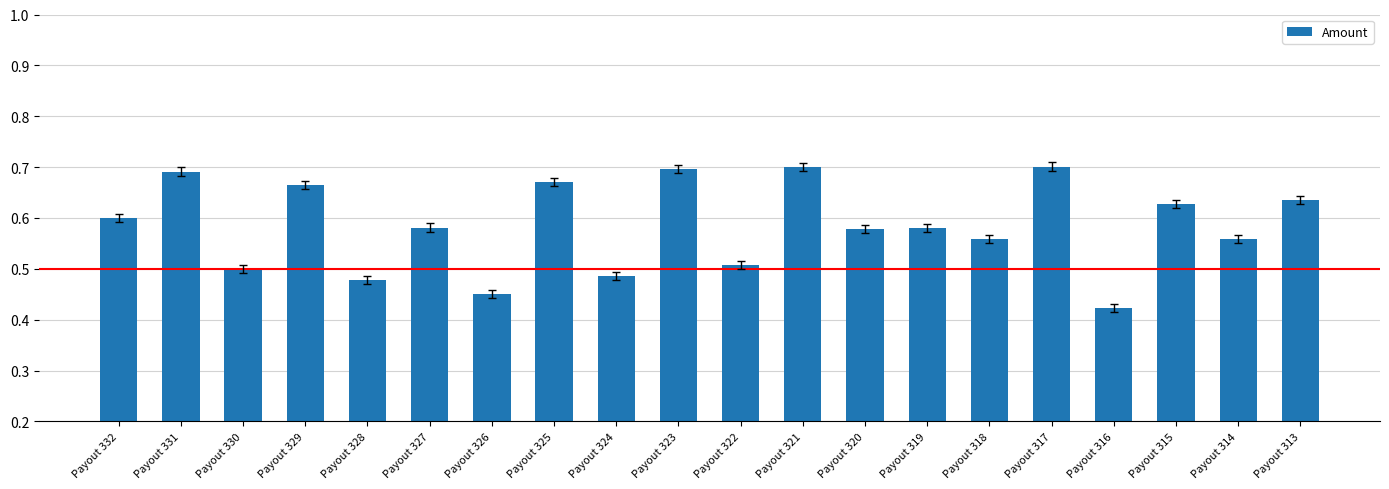

The value at Payout 325 is 1.1. True or false?

False